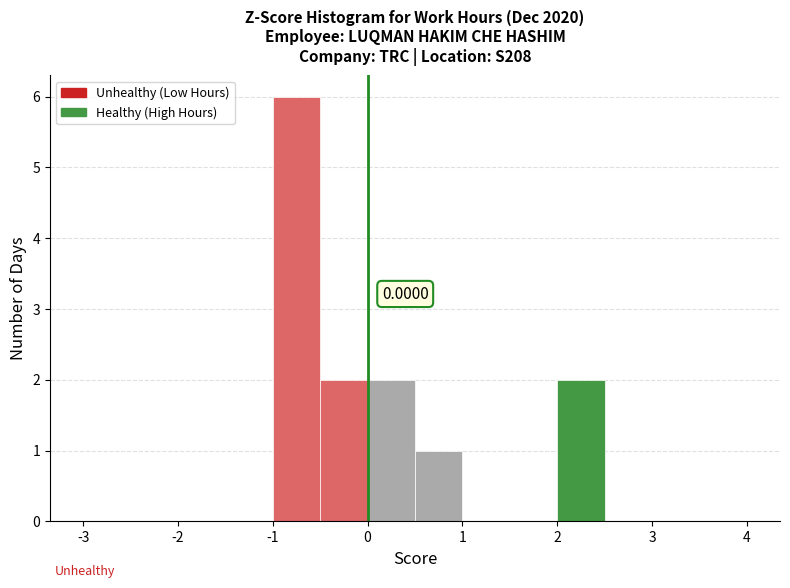

Over which range of the x-axis is the bar tallest?

-1.0 to -0.5